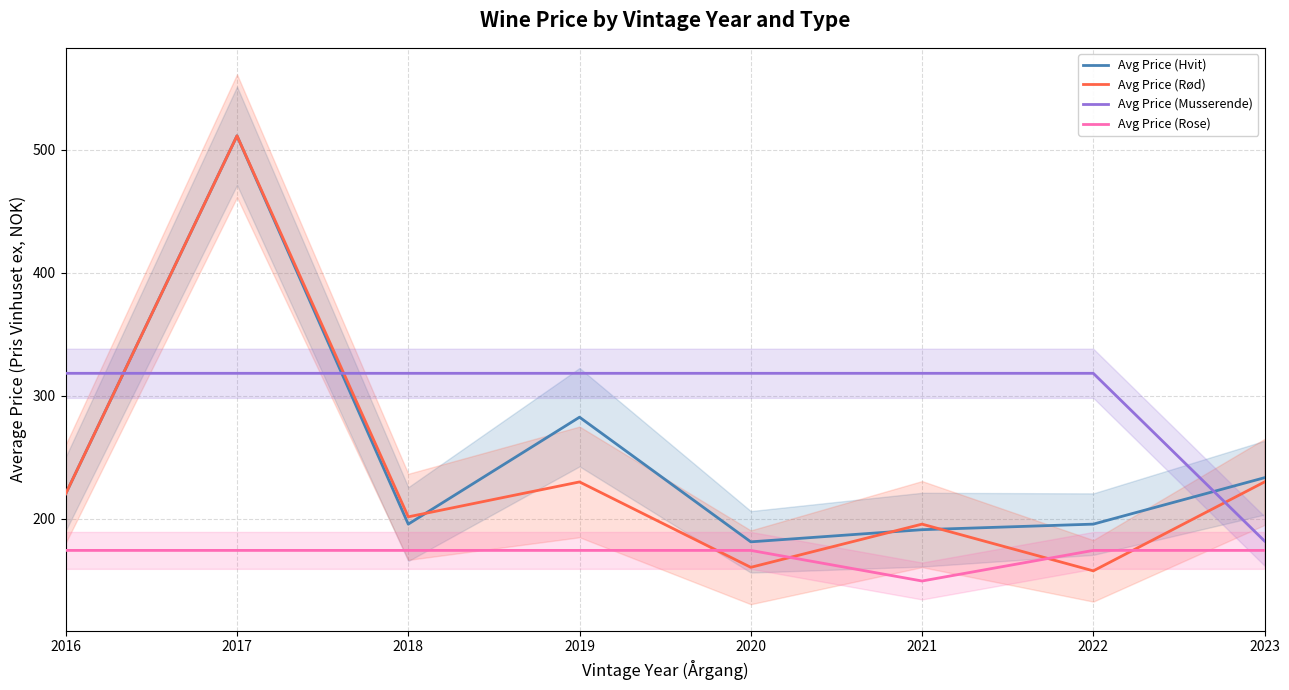

What are all the series names shown in the legend?

Avg Price (Hvit), Avg Price (Rød), Avg Price (Musserende), Avg Price (Rose)